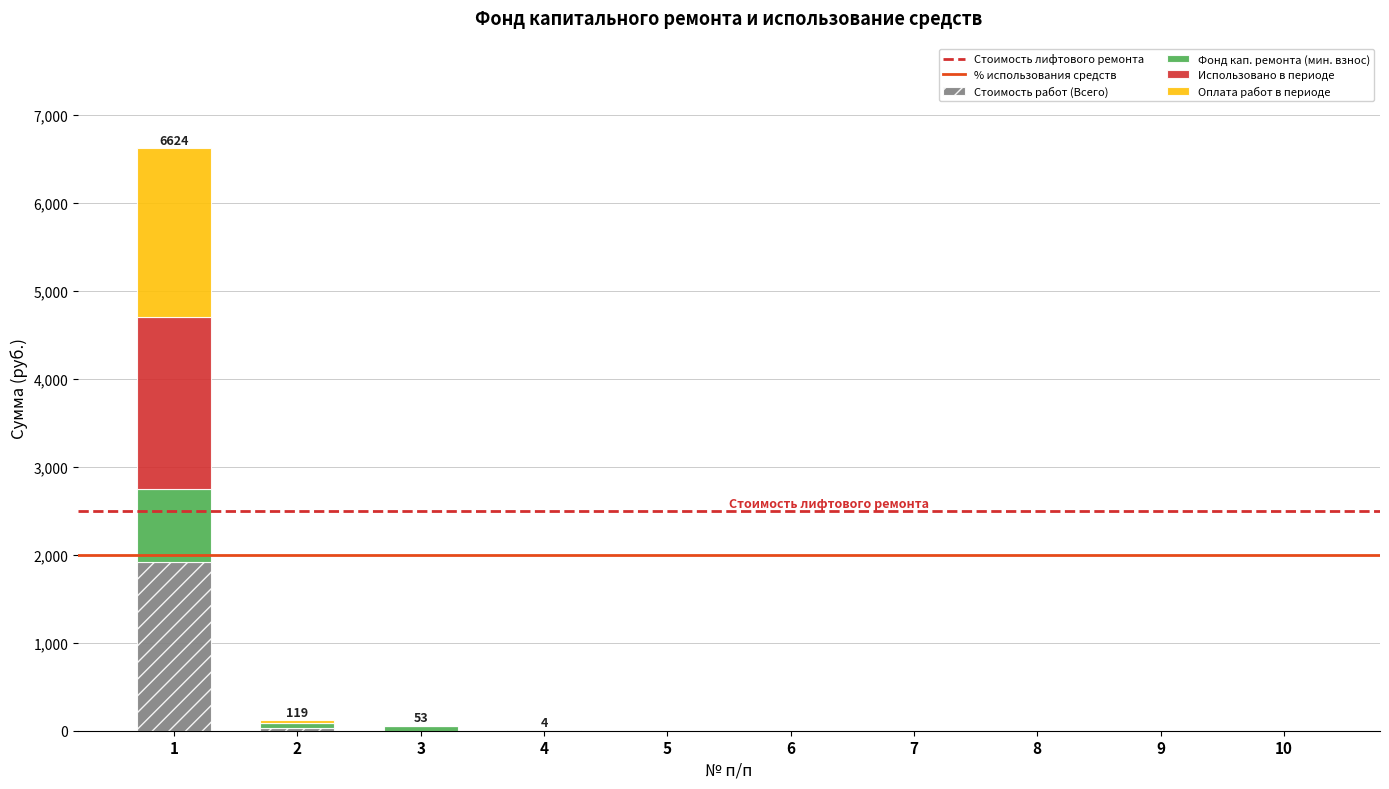

How many categories are shown in the chart?

10